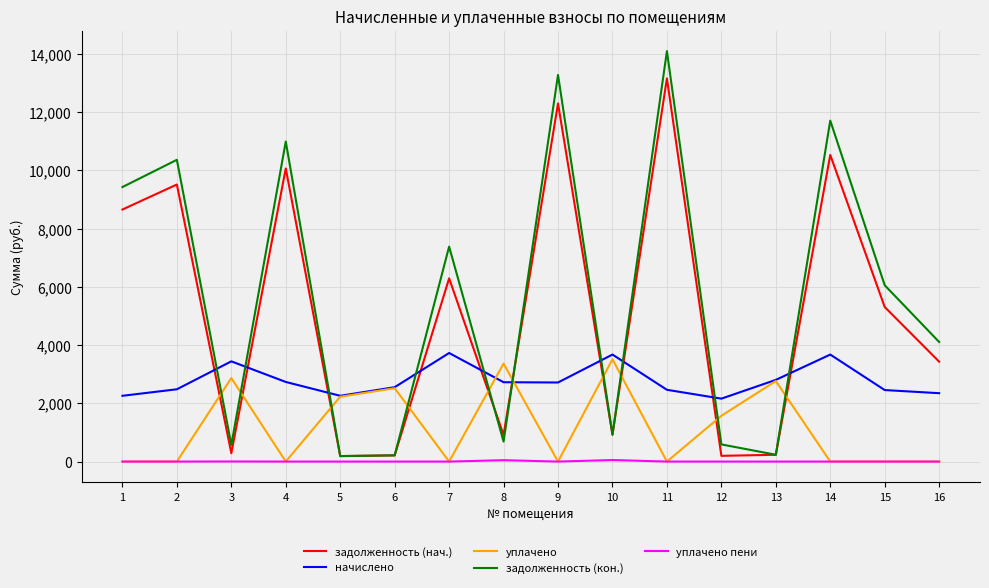

True or false: уплачено has more than 2 interior local peaks.

True